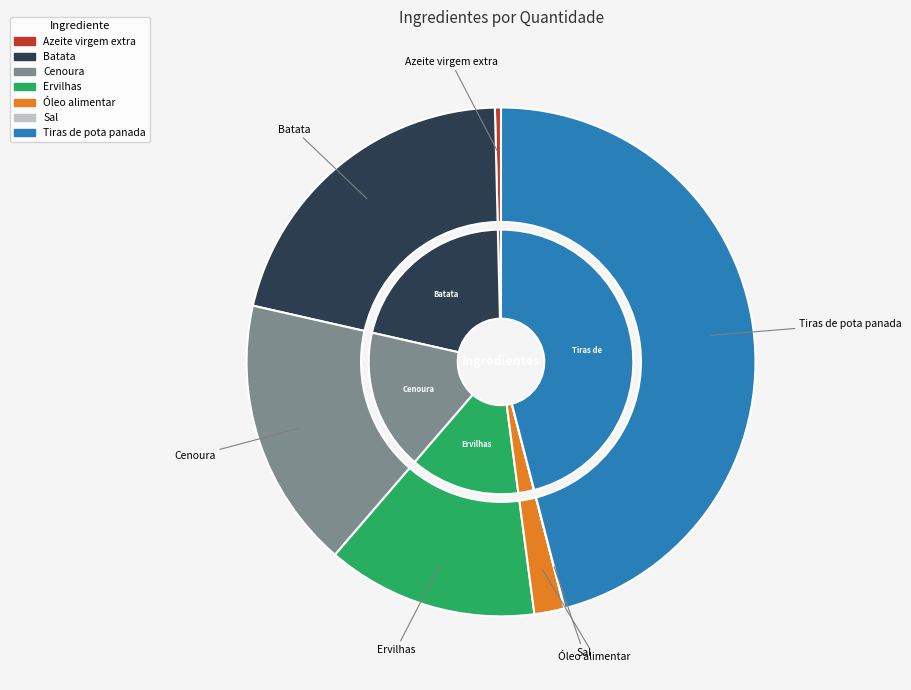

True or false: Tiras de pota panada accounts for 31% of the total.

False